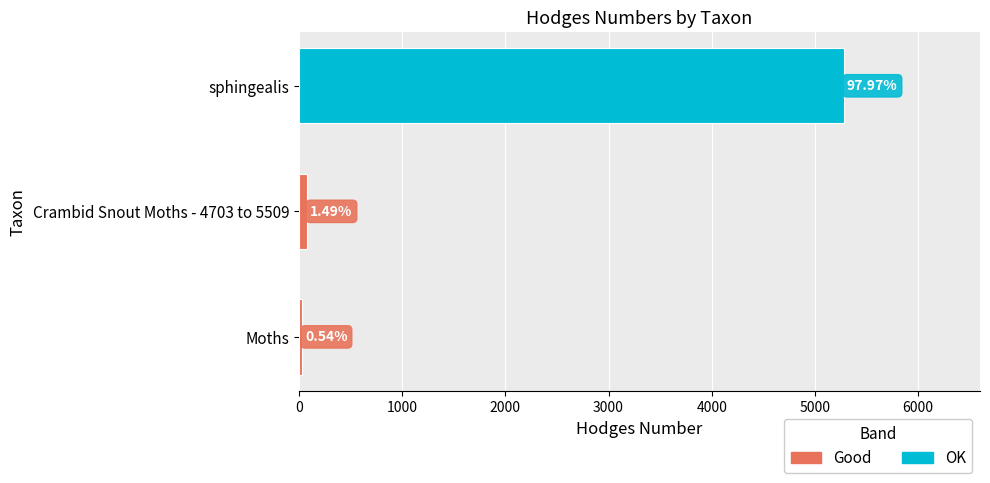

Which category has the highest value across all series?

sphingealis